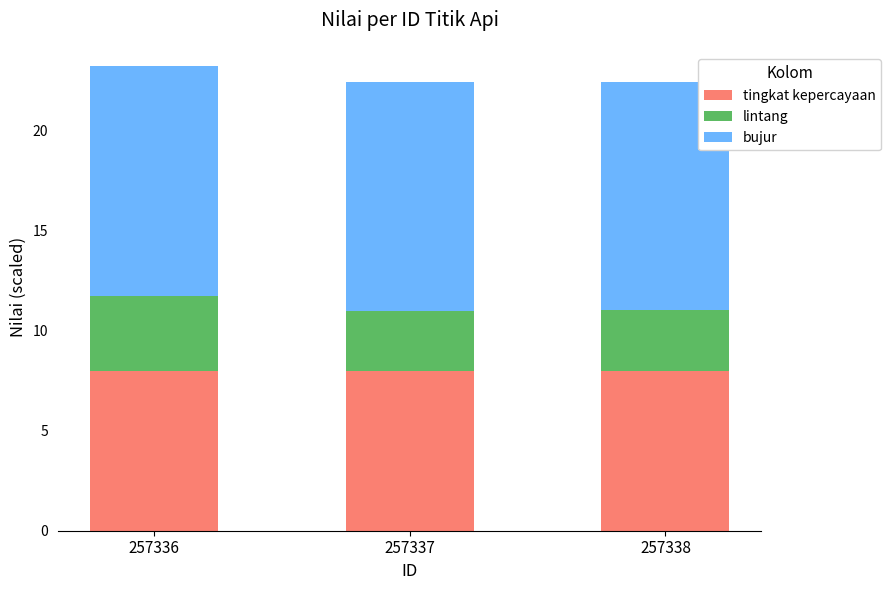

What is the lowest value of the tingkat kepercayaan series?

8.0